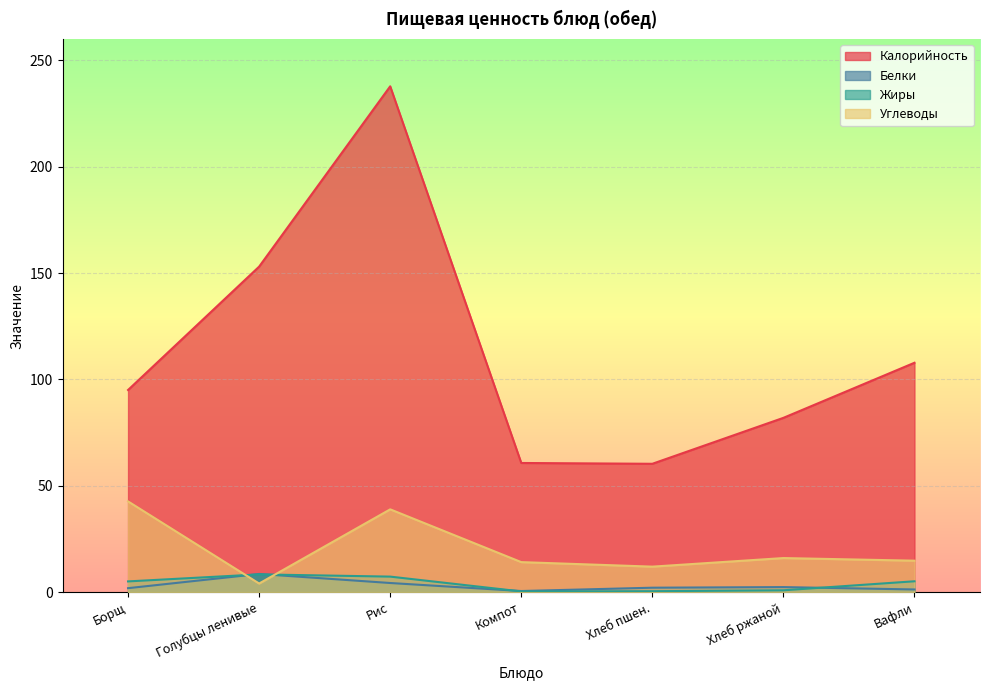

What position from the left is Вафли?

7